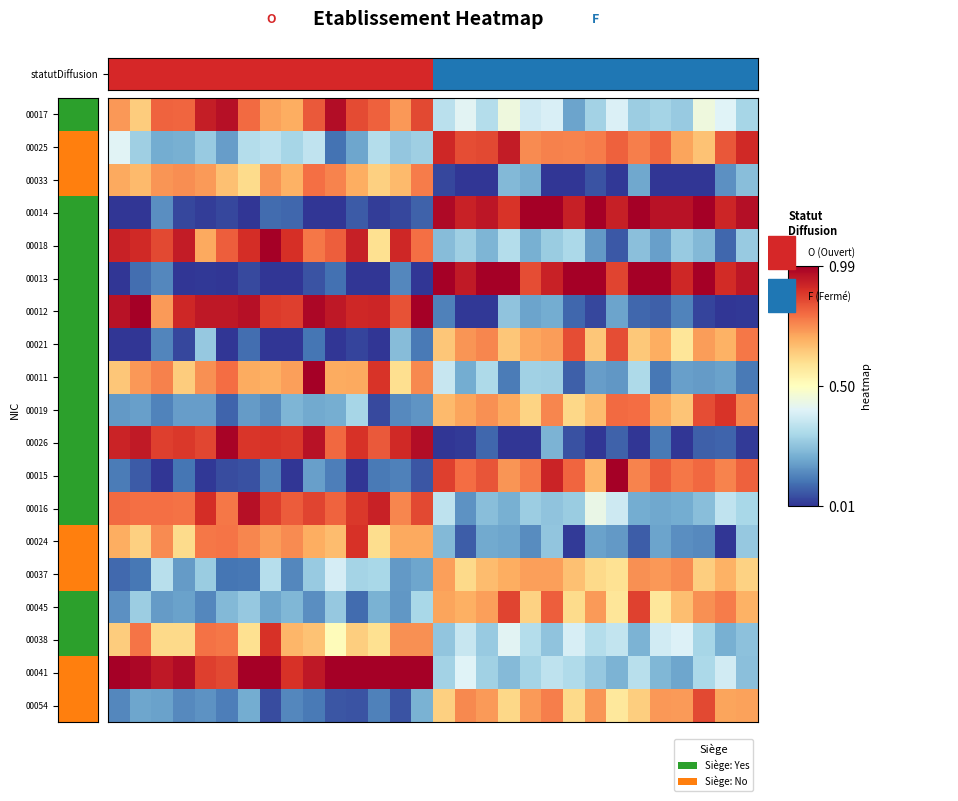

At which category does the chart reach its peak across all series?

19